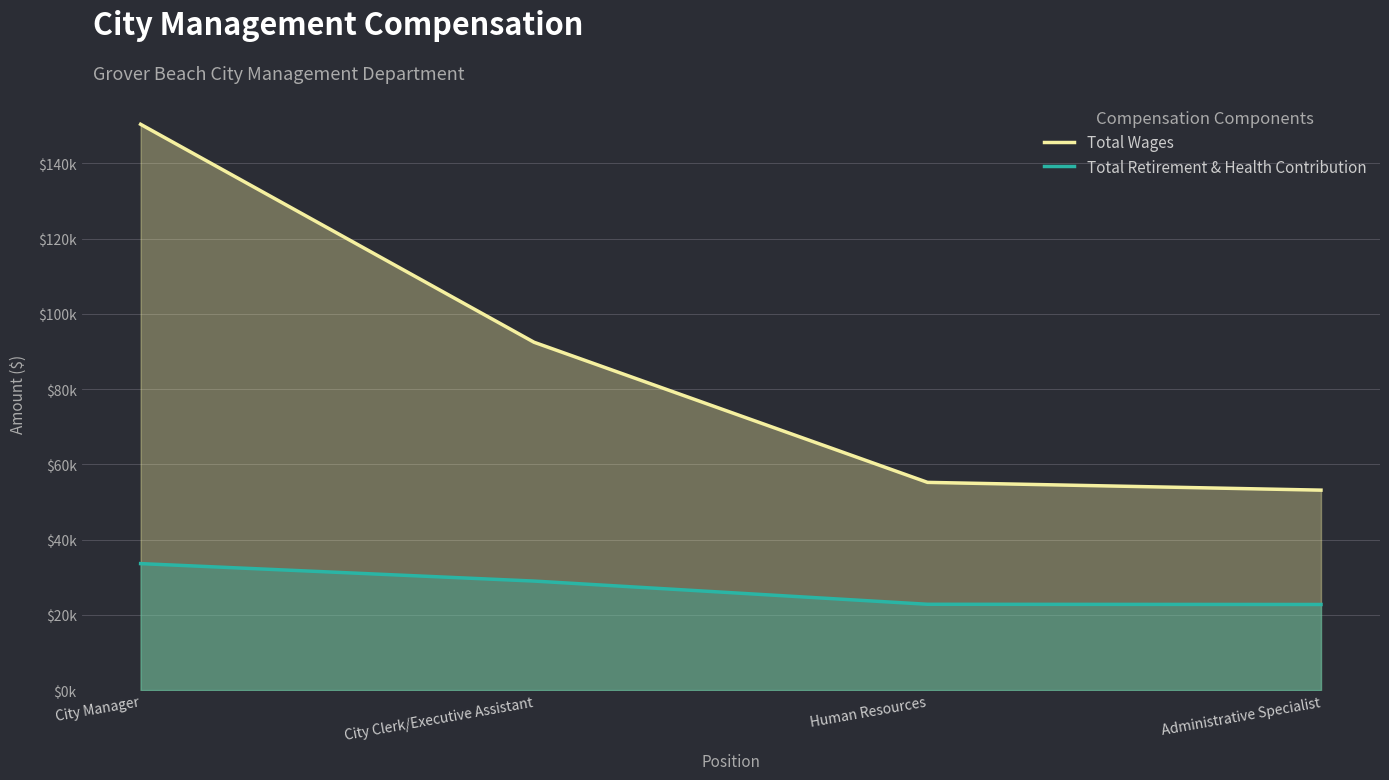

Which label corresponds to the largest value in the chart?

City Manager